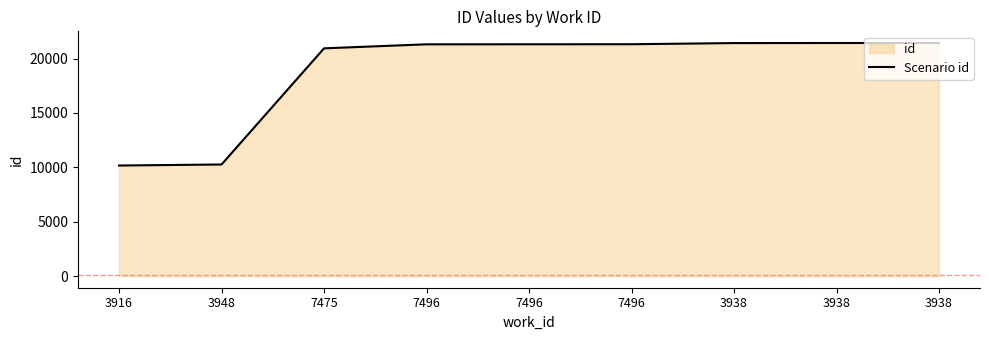

How many lines are shown in the chart?

1